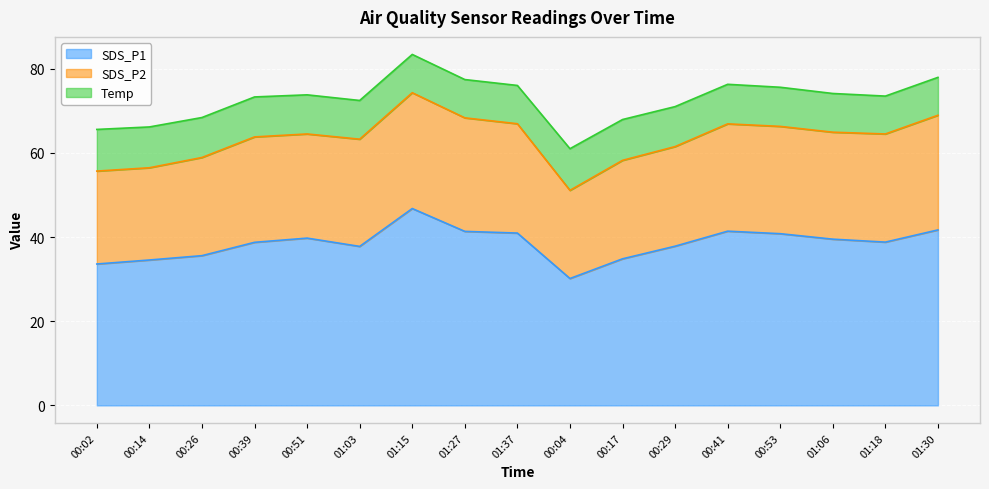

Between 01:27 and 01:37, which is larger?

01:27